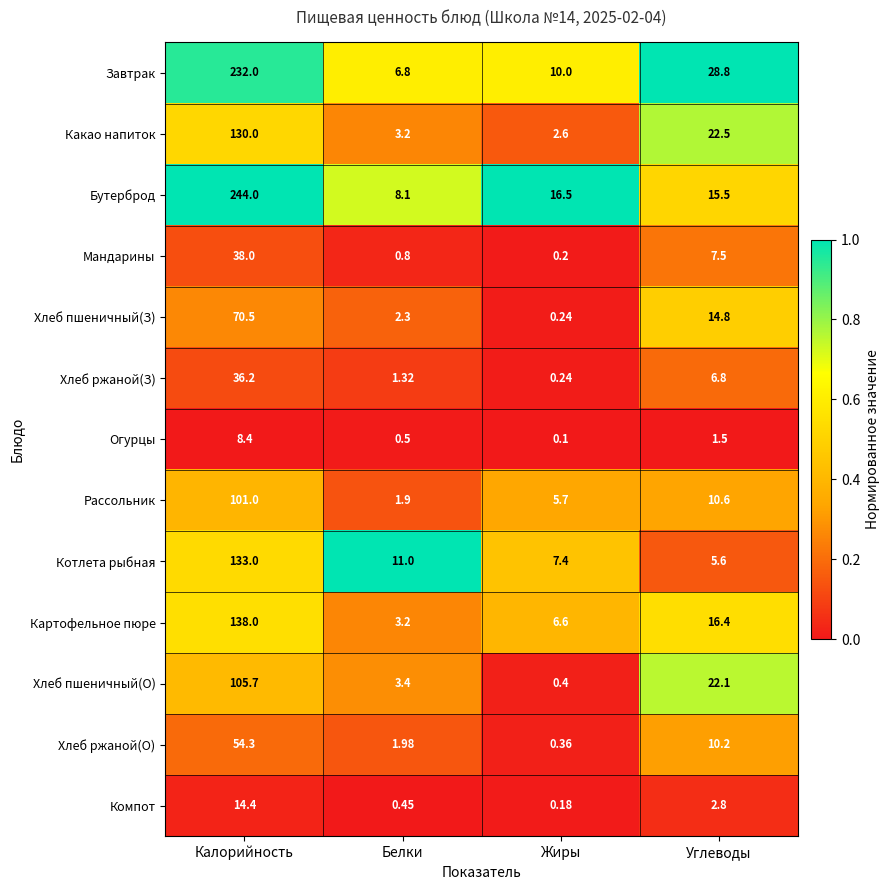

Where does the Хлеб пшеничный(З) series first go above 14?

Калорийность